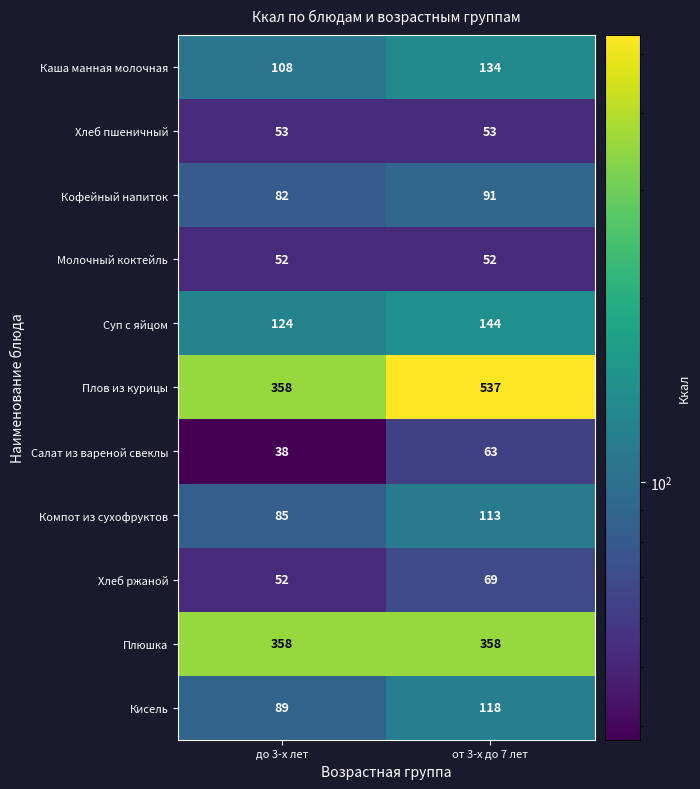

What is the difference between the highest and lowest values at до 3-х лет?

320